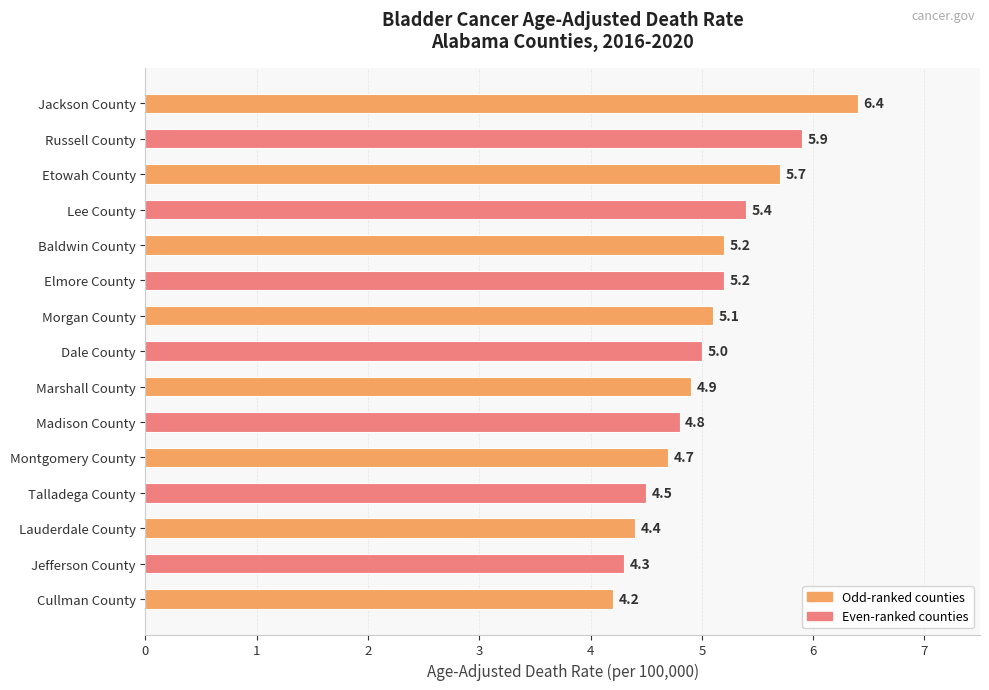

What is the smallest value displayed?

4.2